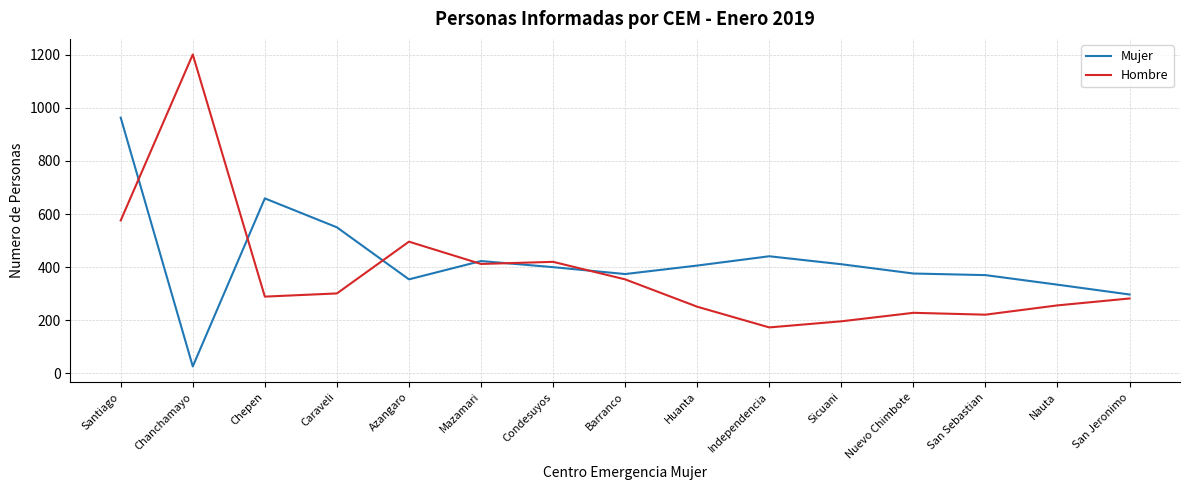

The Mujer series shows 370 at San Sebastian. True or false?

True